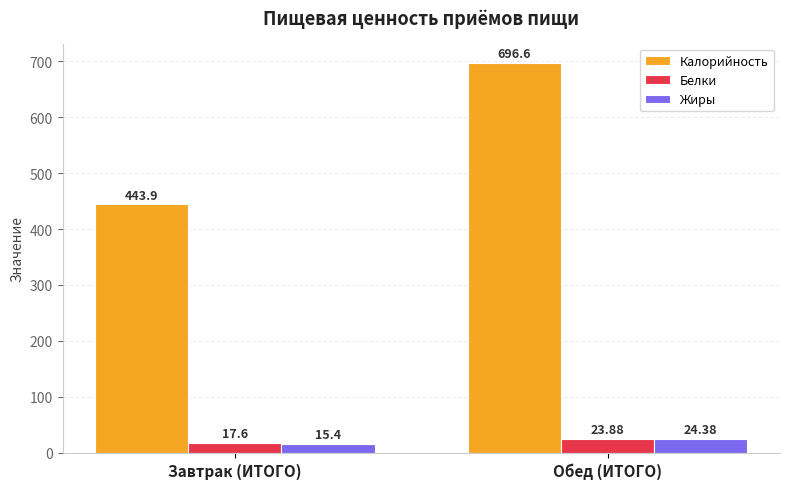

What is the difference between the Калорийность values at Завтрак (ИТОГО) and Обед (ИТОГО)?

252.7